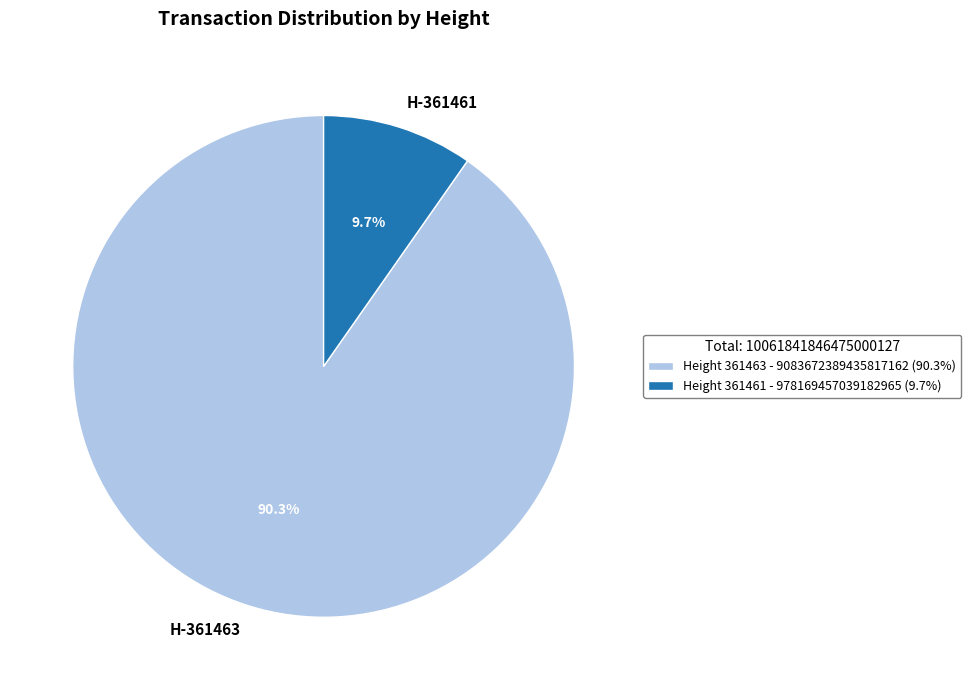

Combined, do H-361463 and H-361461 account for over 50%?

Yes